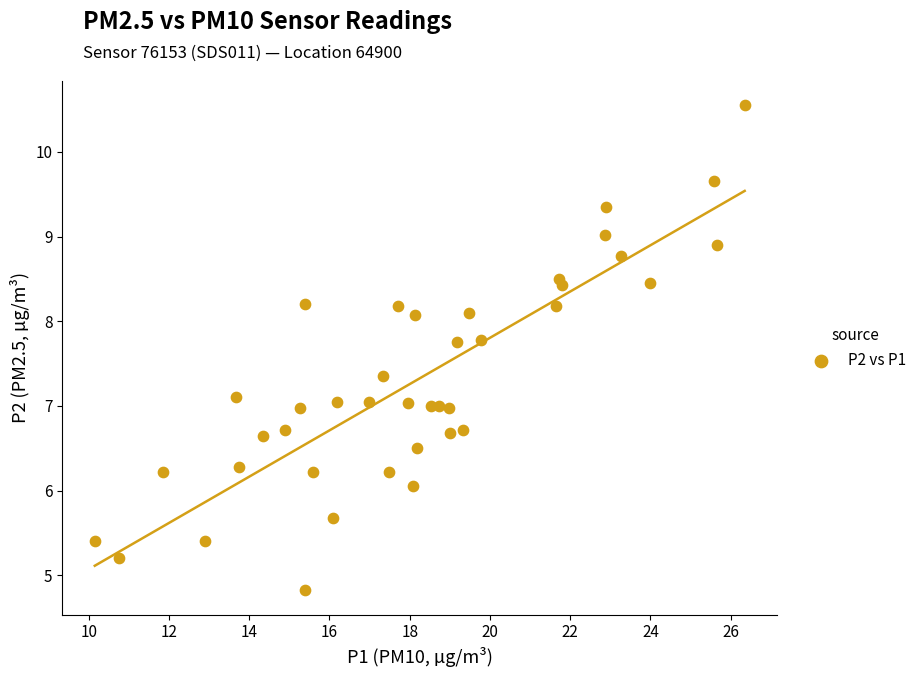

What is the range of X values (max minus min)?

16.2